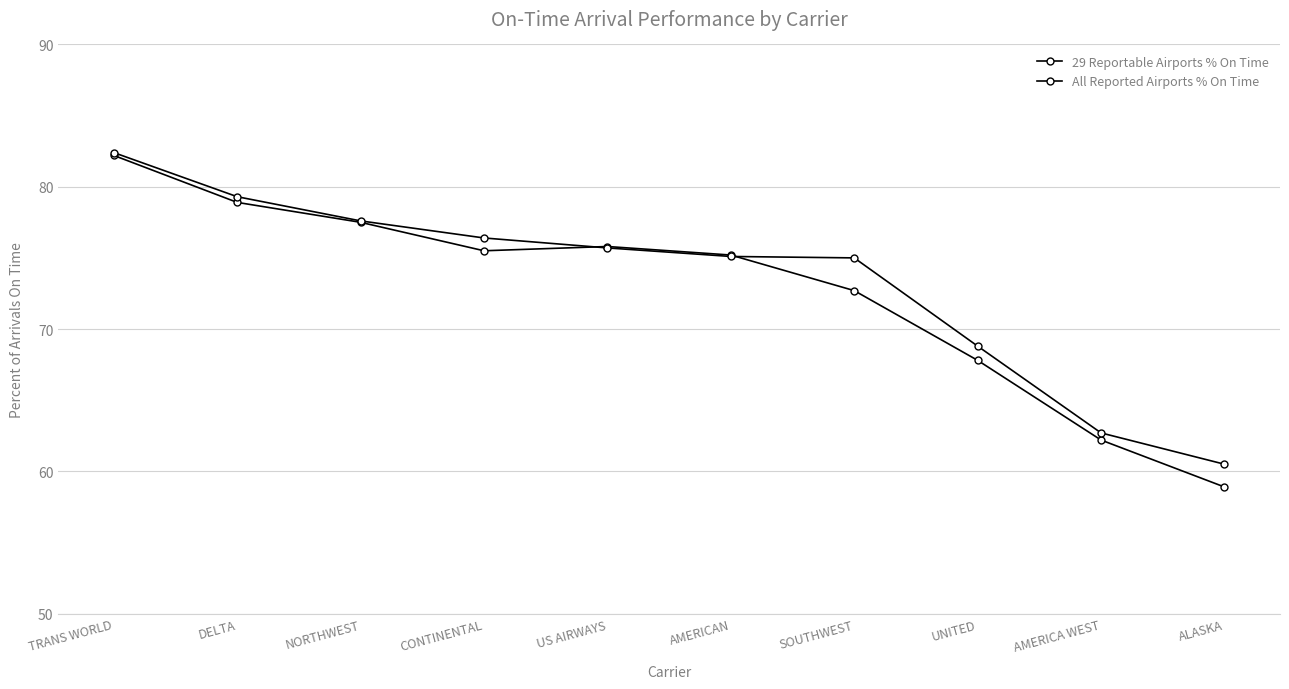

List the labels in order of 29 Reportable Airports % On Time value, smallest first.

ALASKA, AMERICA WEST, UNITED, SOUTHWEST, AMERICAN, CONTINENTAL, US AIRWAYS, NORTHWEST, DELTA, TRANS WORLD